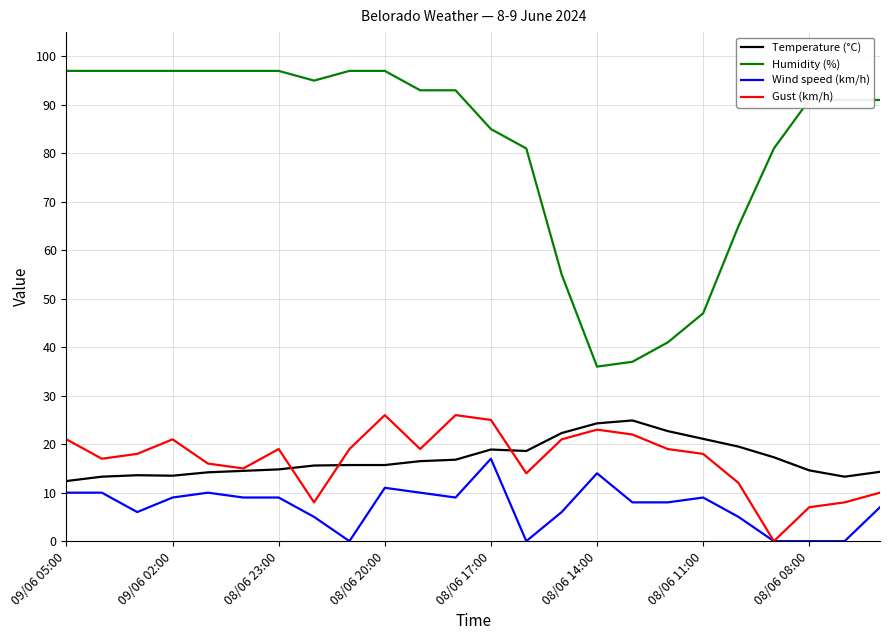

Which series has the largest range (max minus min)?

Humidity (%)